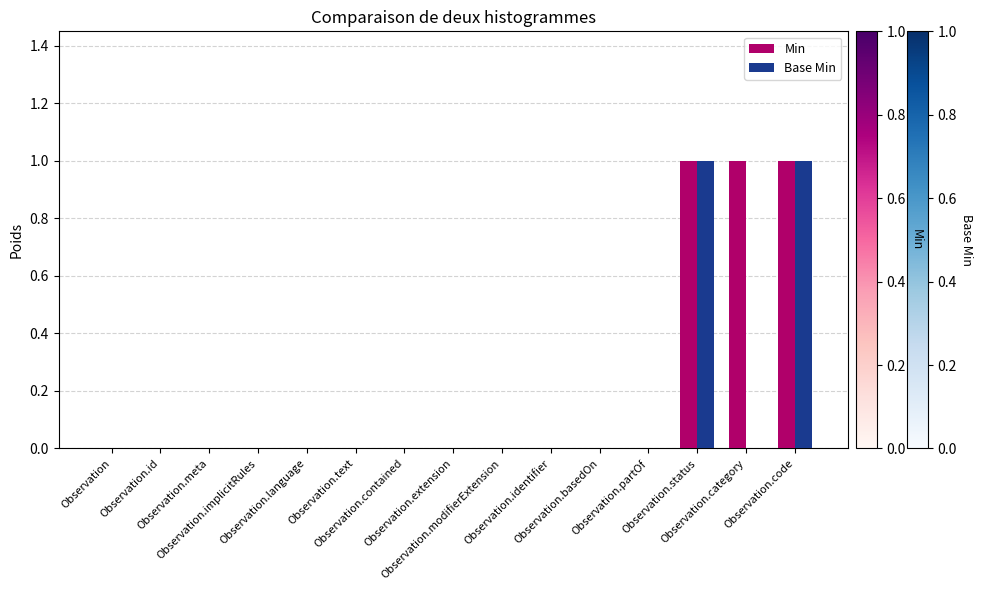

How many categories are shown in the chart?

15